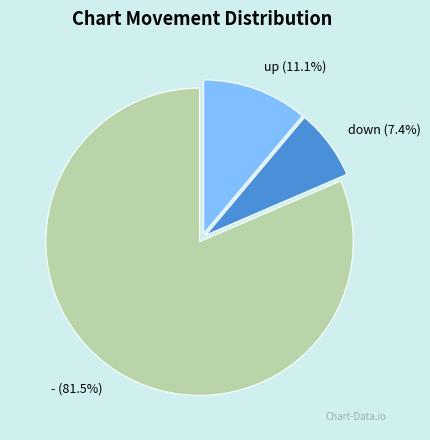

What is the ratio of the value at up to the value at down?

1.5